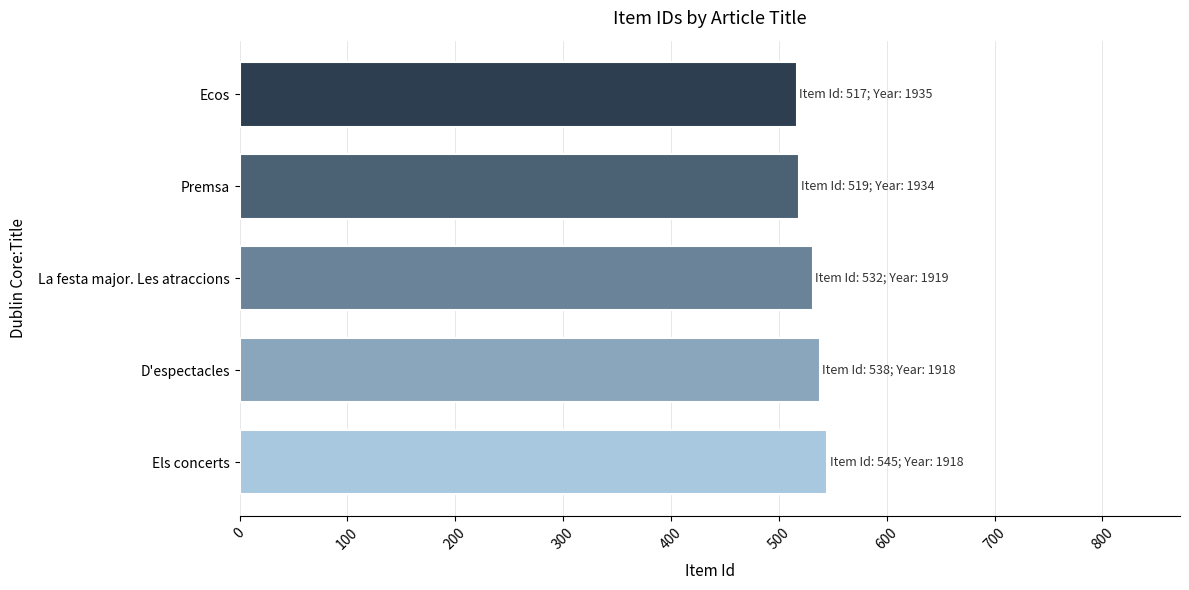

What is the difference between the maximum and second lowest values?

26